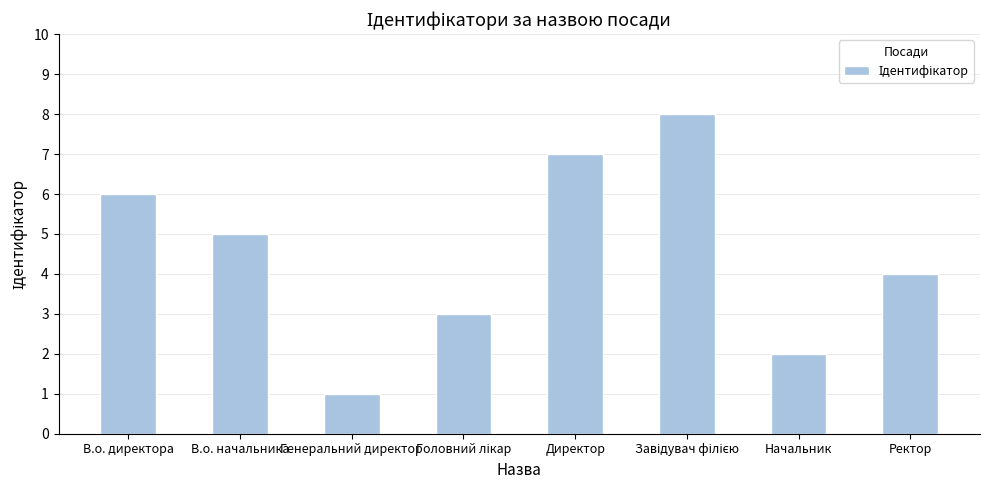

What is the label of the 7th bar from the left?

Начальник